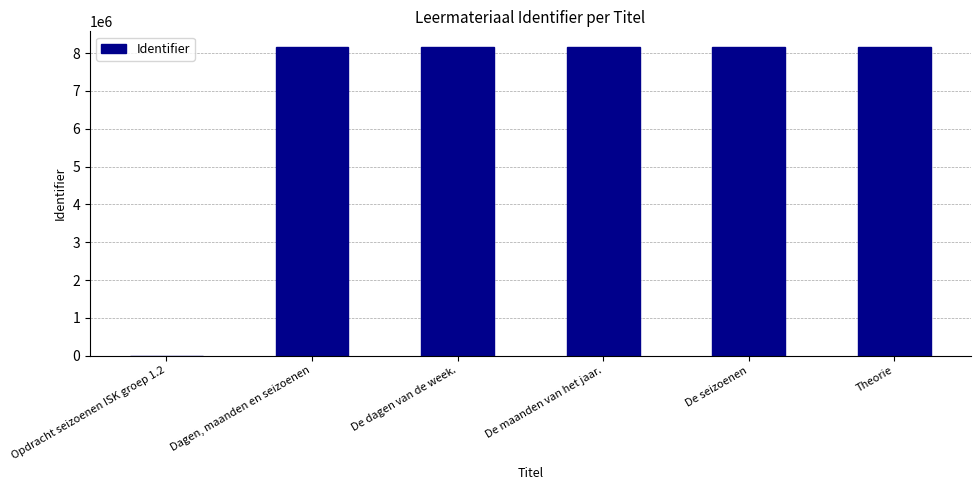

What is the ratio of the value at De dagen van de week. to the value at De seizoenen?

1.0